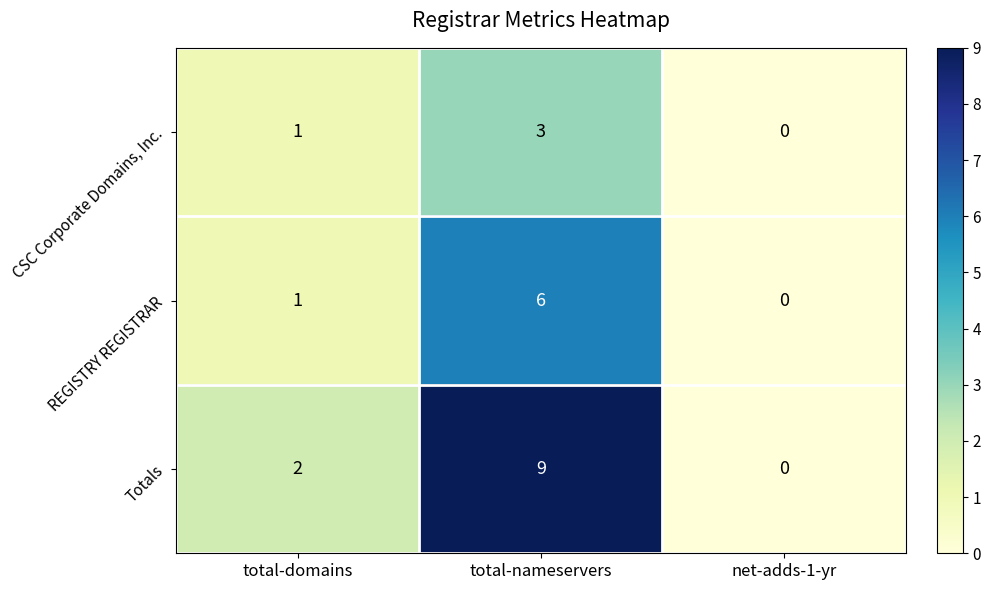

Is it true that CSC Corporate Domains, Inc. equals 1 at total-domains?

True